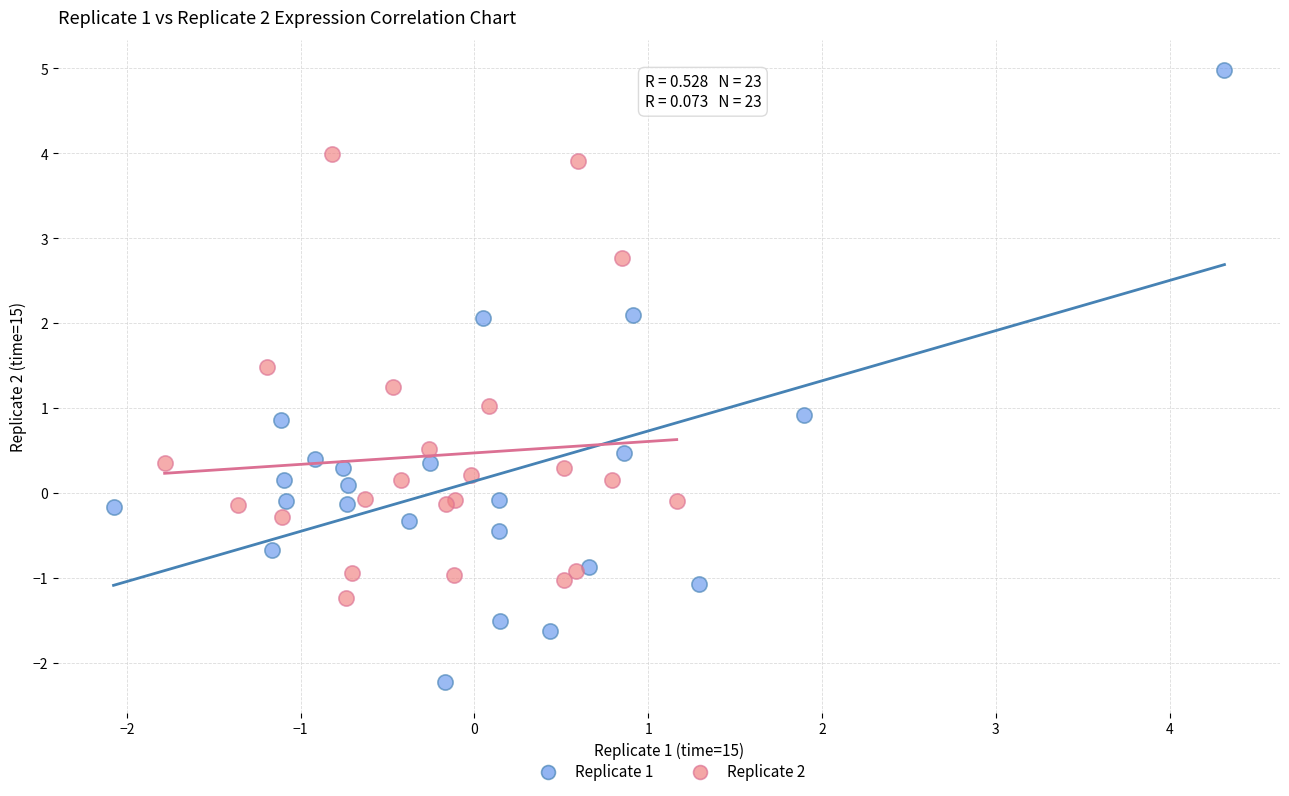

Which series contains the lowest Y value?

Replicate 1